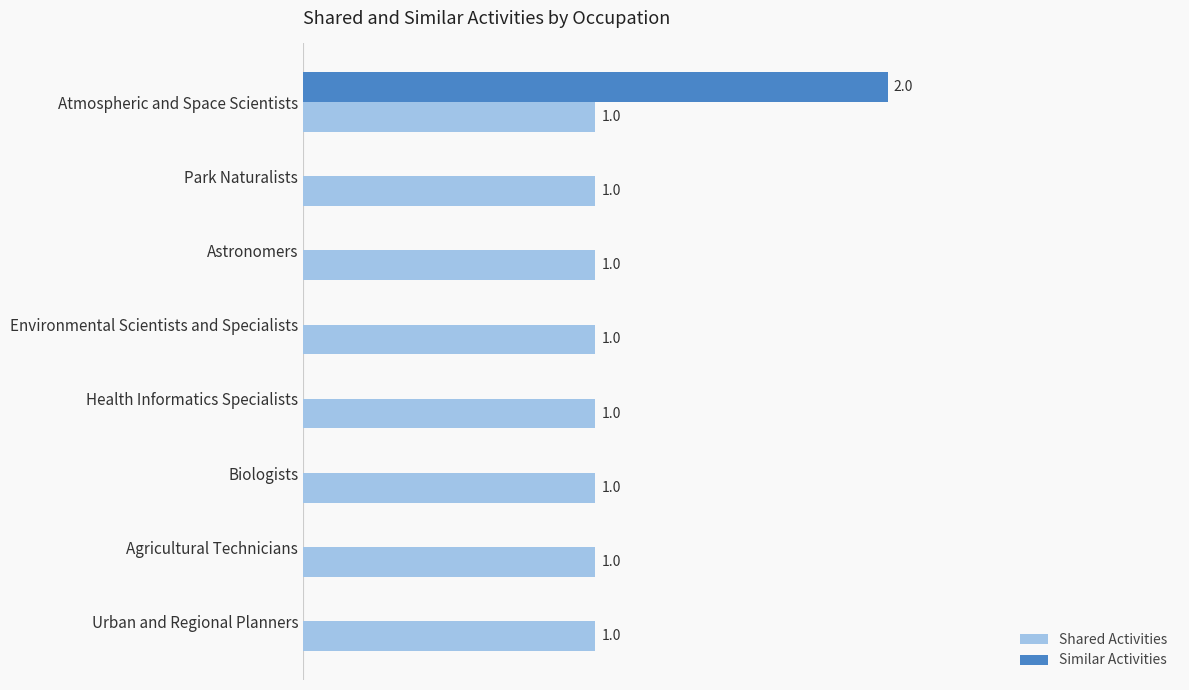

Which series has the largest total across all categories?

Shared Activities